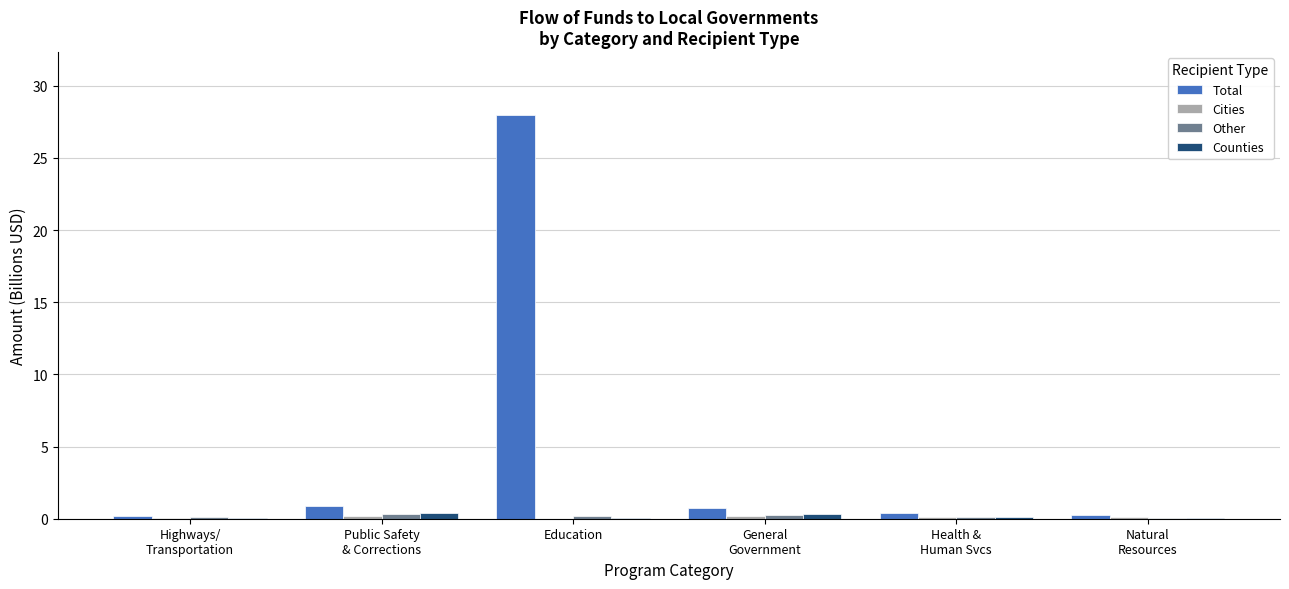

At which category does the chart reach its peak across all series?

Education